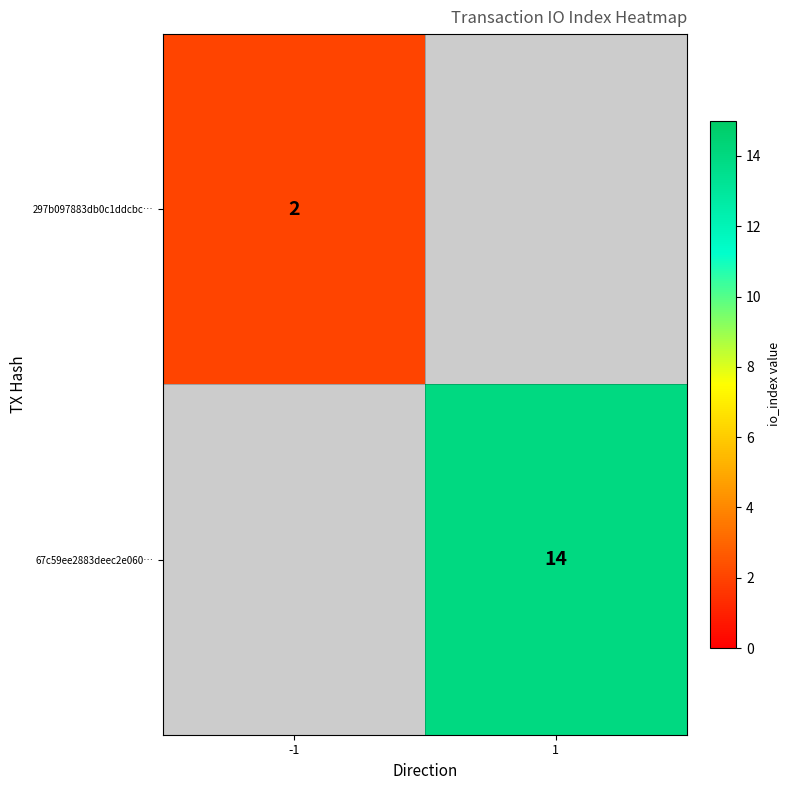

The value of 67c59ee2883deec2e060… at 1 is 14. True or false?

True